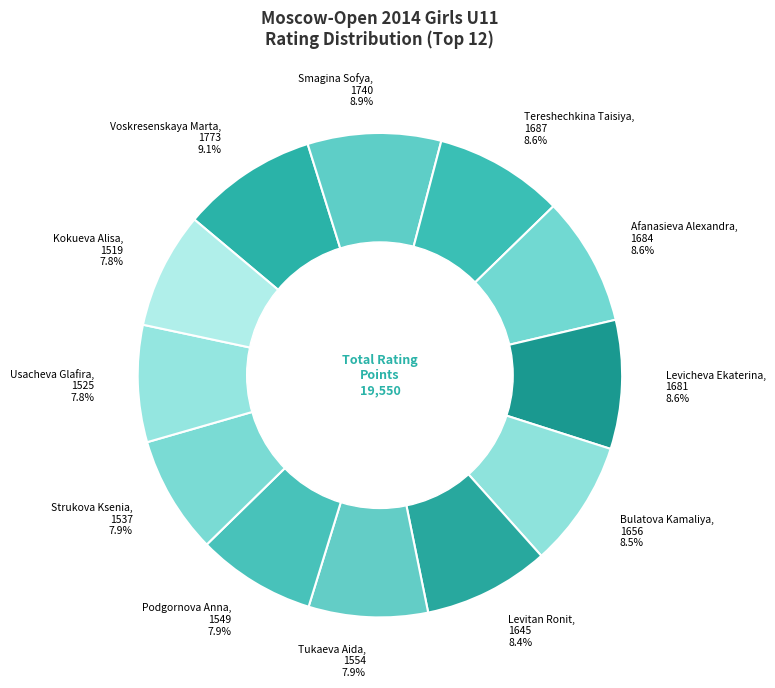

Is it true that Levicheva Ekaterina is 9% of the pie?

True